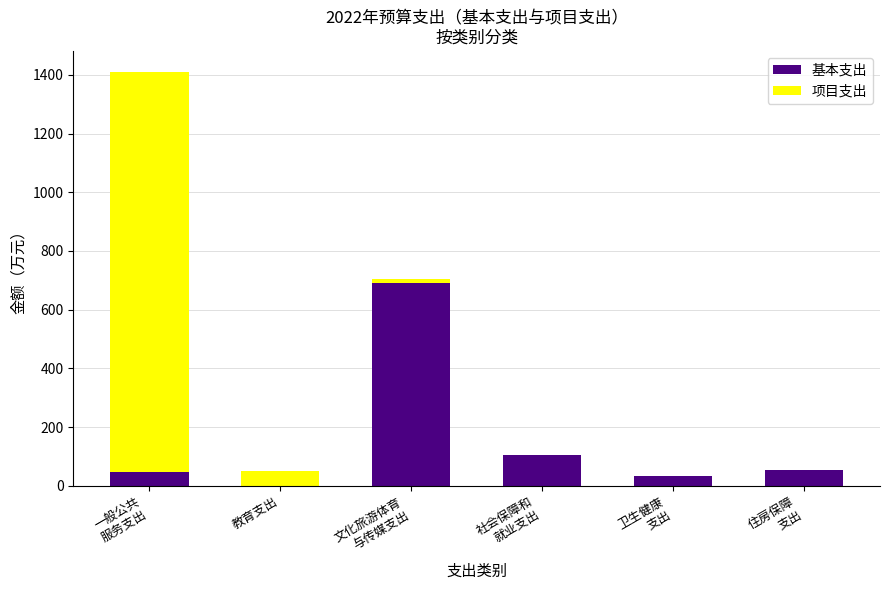

The value of 基本支出 at 教育支出 is 0.0. True or false?

True